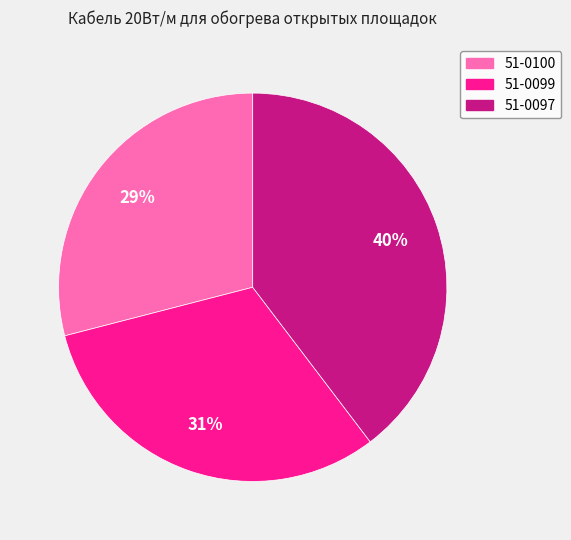

Is the sum of 51-0099 and 51-0100 greater than half?

Yes